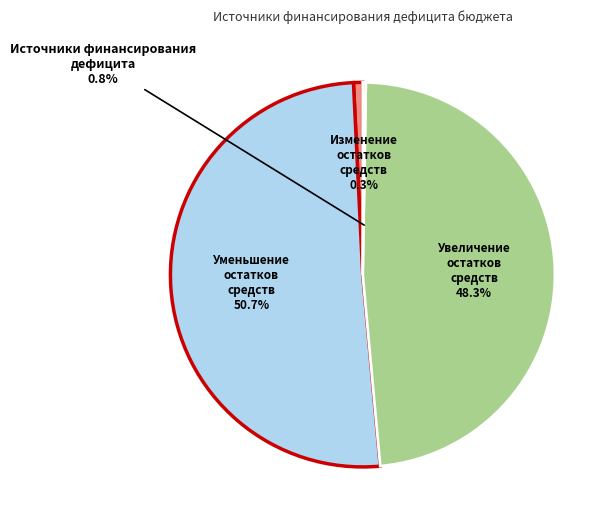

Which slice is the smallest?

Изменение остатков средств